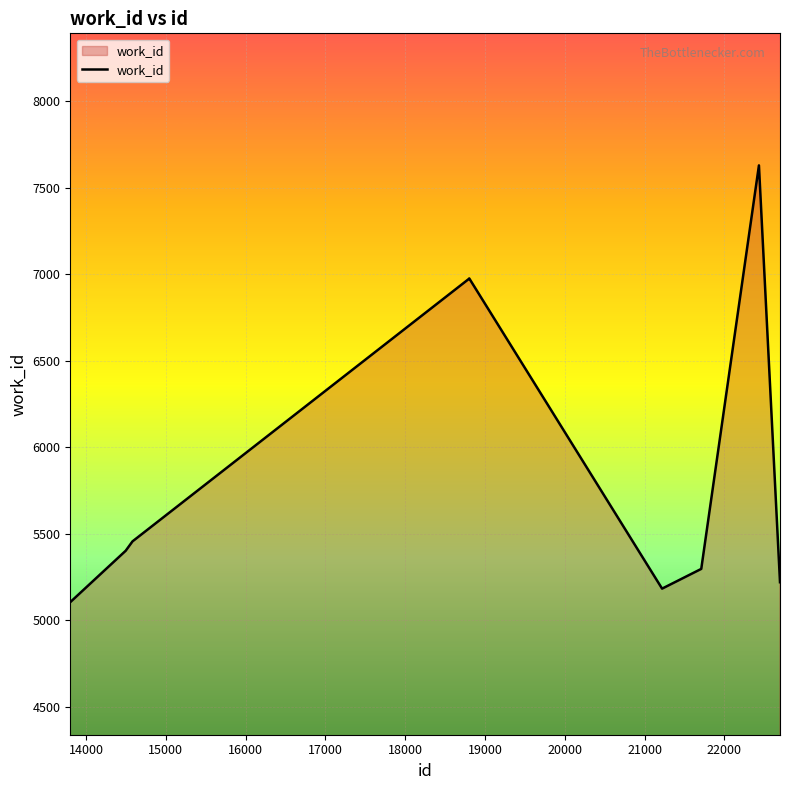

What is the difference between the maximum and minimum values?

2523